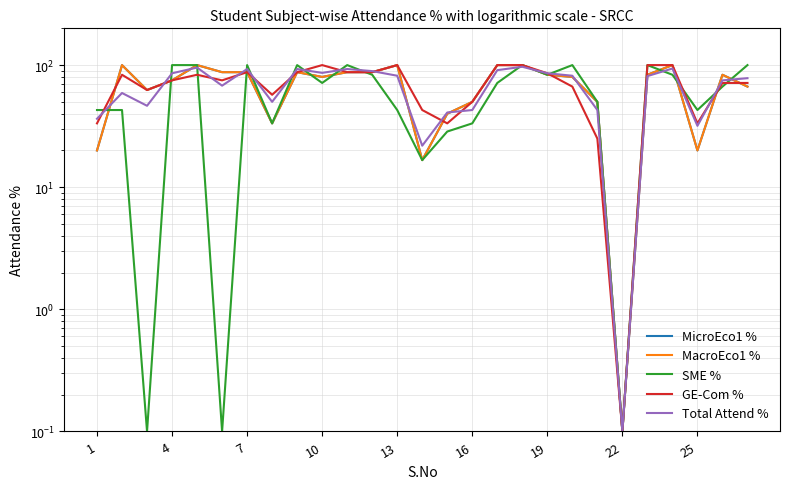

What is the sum of all GE-Com % values?

1899.5